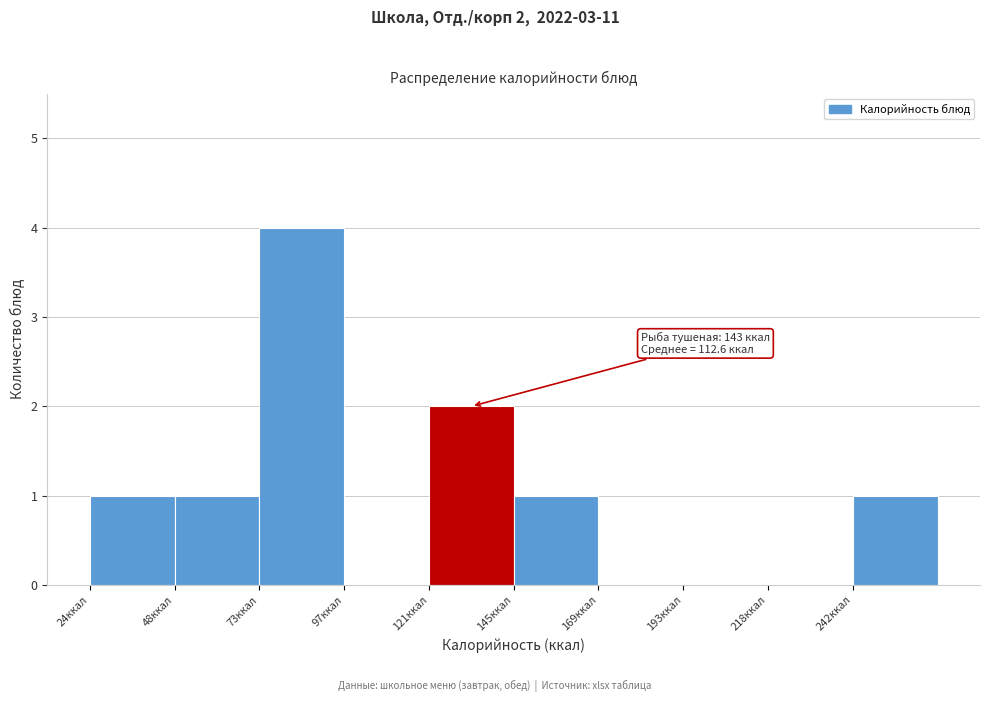

Over which range of the x-axis is the bar tallest?

75 to 95